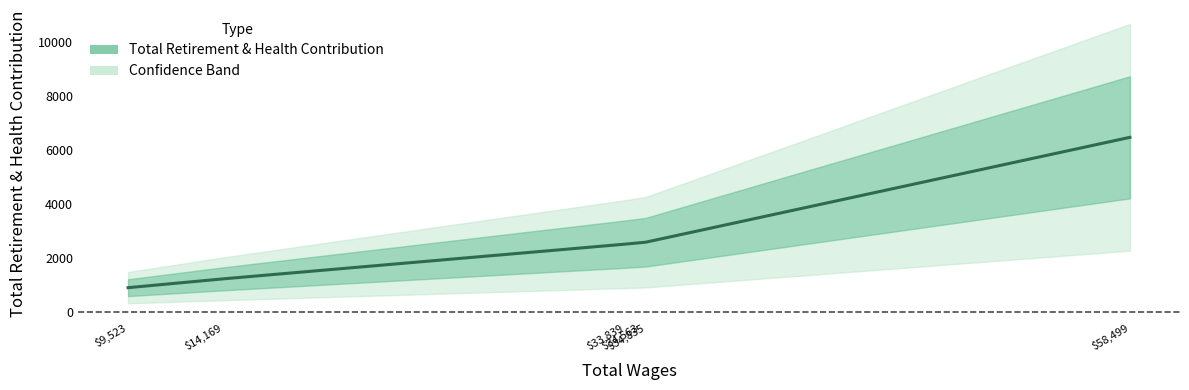

What is the difference between the second highest and second lowest values?

1361